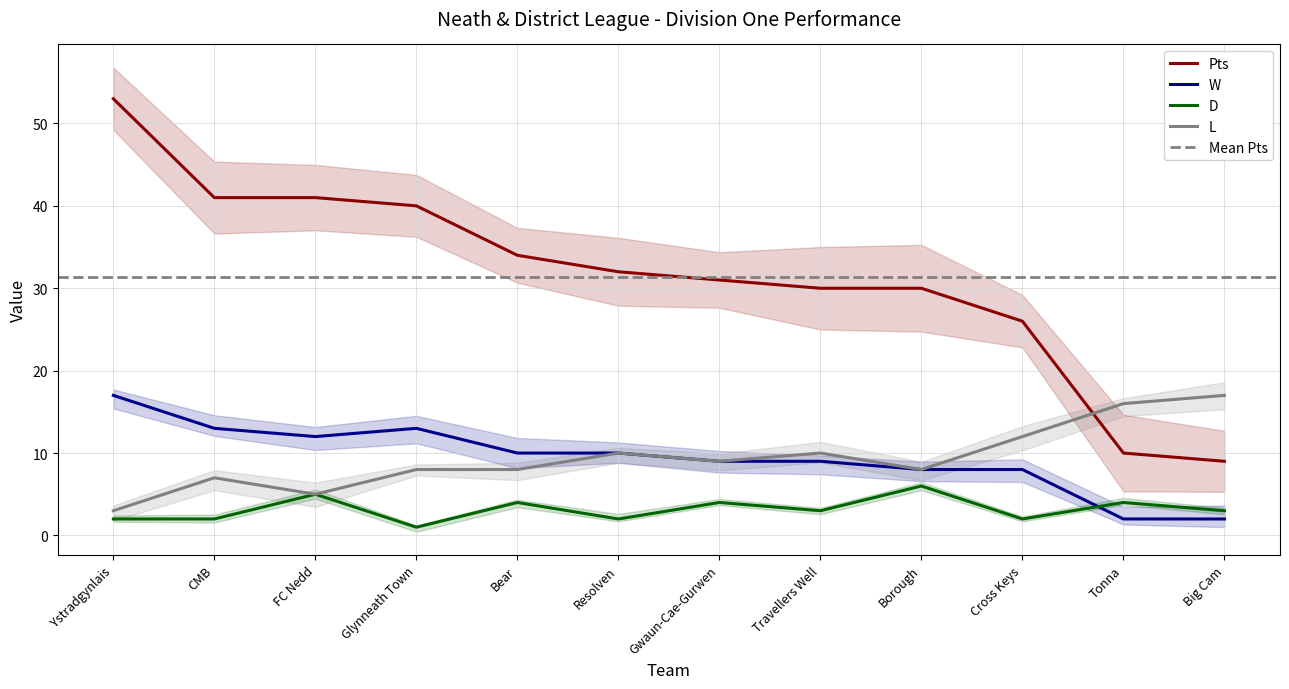

True or false: D and Pts intersect in this chart.

False